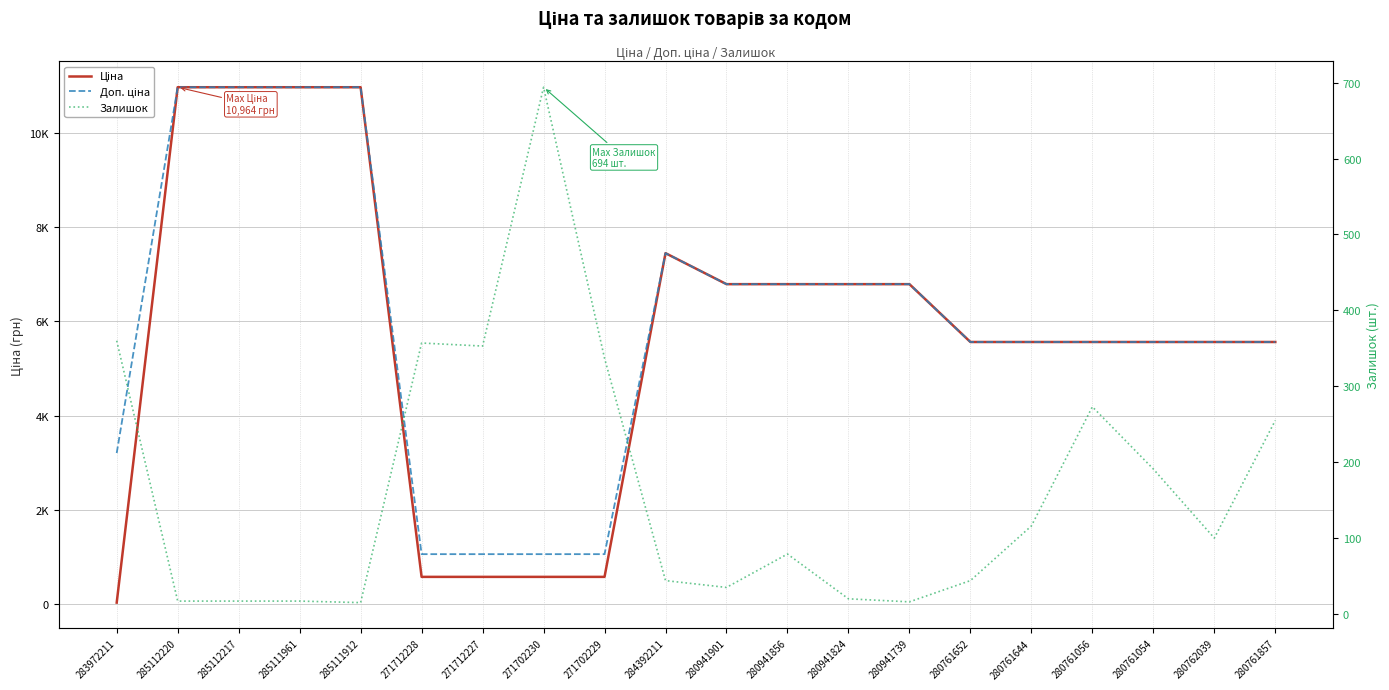

True or false: Доп. ціна has a value of 1906.4 at 280761644.

False